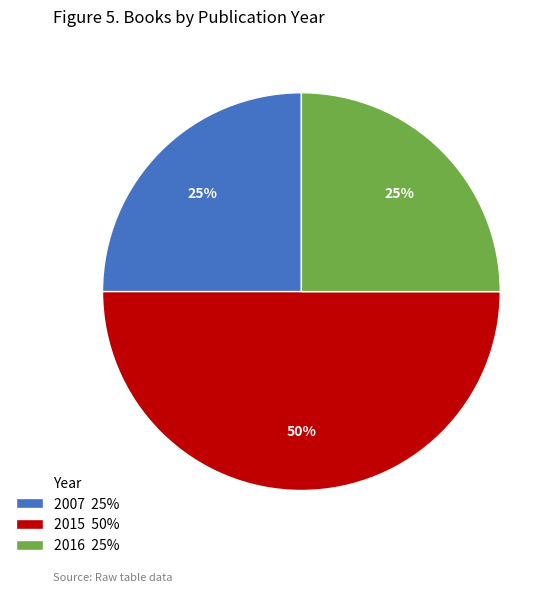

Is it true that 2015 50% is 40% of the pie?

False